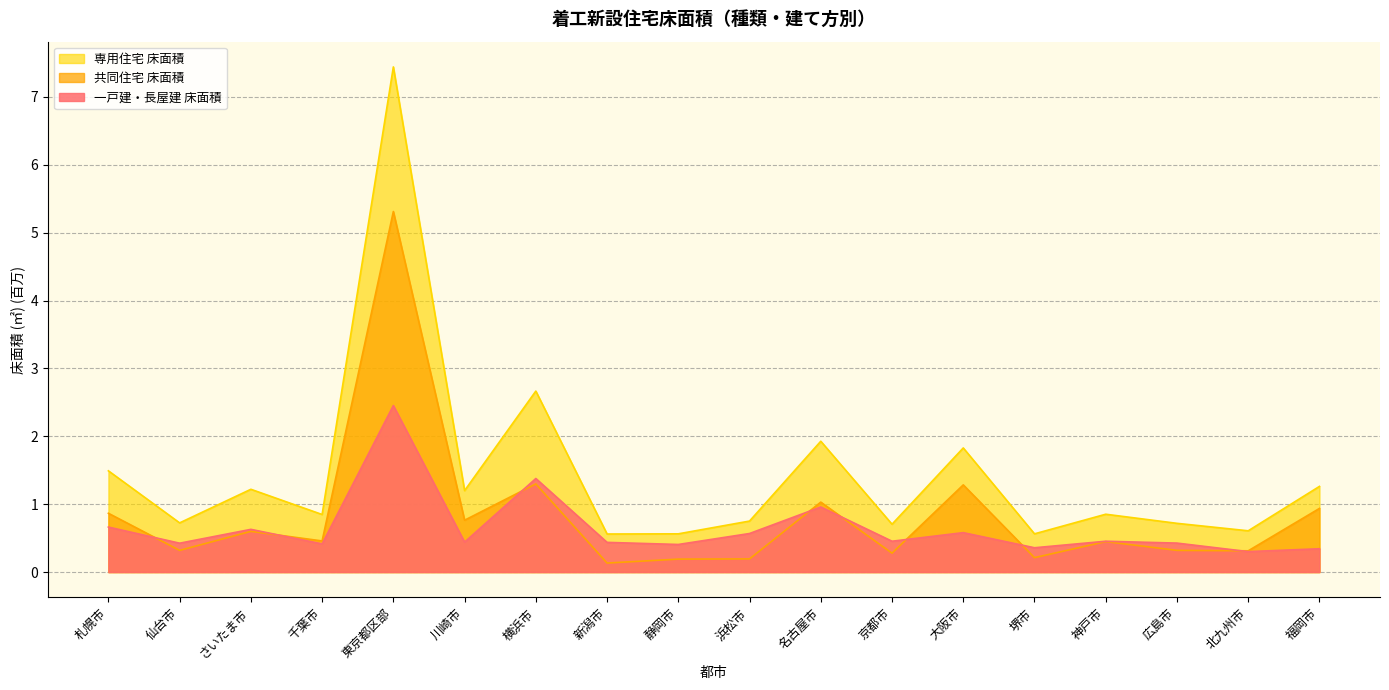

The value of 専用住宅 床面積 at 浜松市 is 1.1. True or false?

False